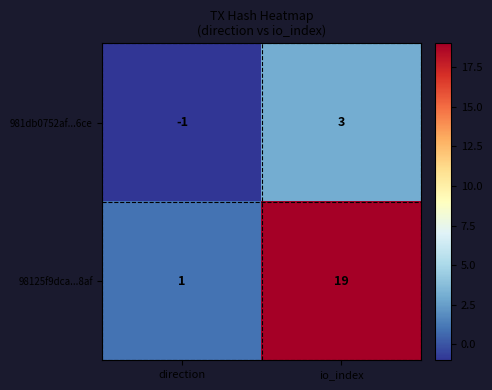

Which series has the largest range (max minus min)?

98125f9dca...8af